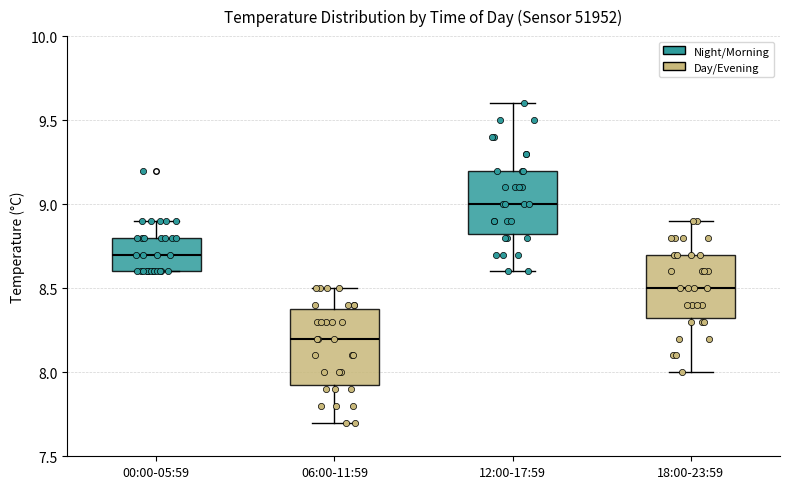

Where is the upper edge of the box for 12:00-17:59 on the y-axis? The values are not printed on the chart, so give them approximately, as read against the axis.

9.20